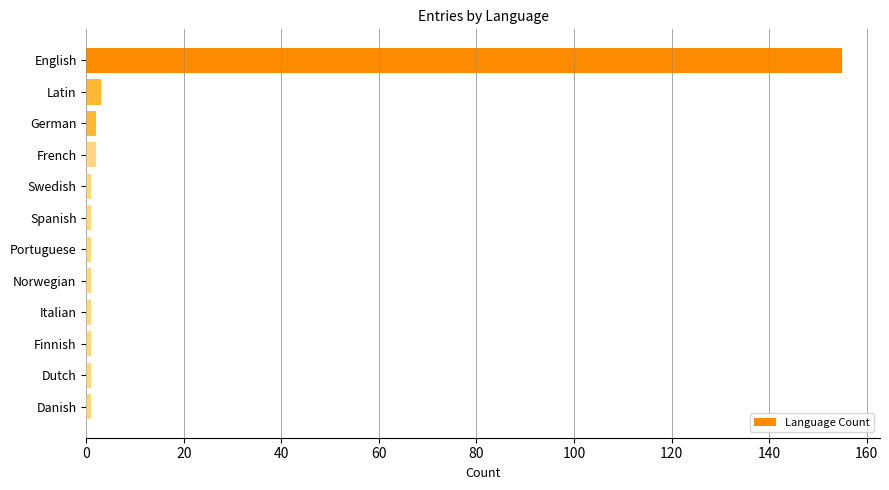

At which category does the chart reach its peak across all series?

English